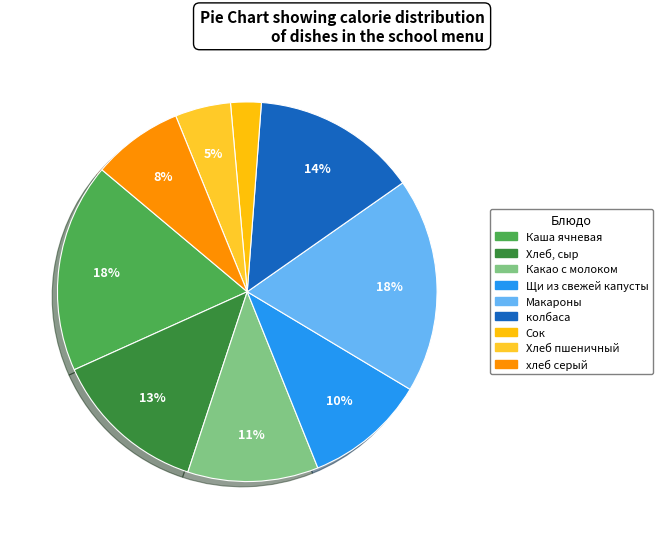

What percentage is the Хлеб пшеничный slice, to the nearest percent?

5%